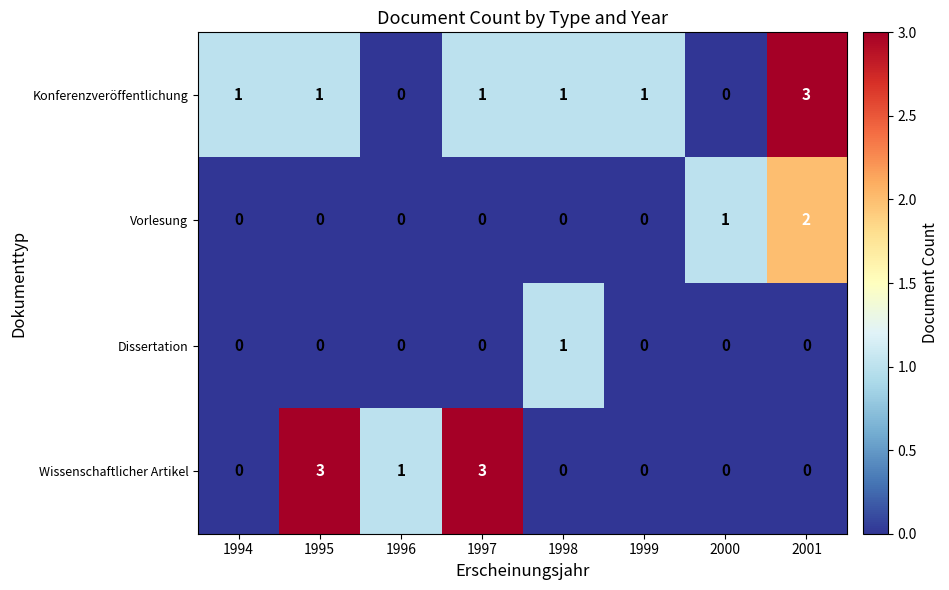

What is the difference between the highest and lowest values at 1995?

3